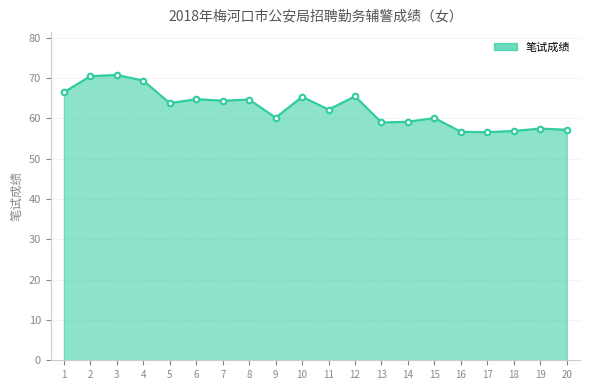

What is the change in value from 2 to 16?

-13.8